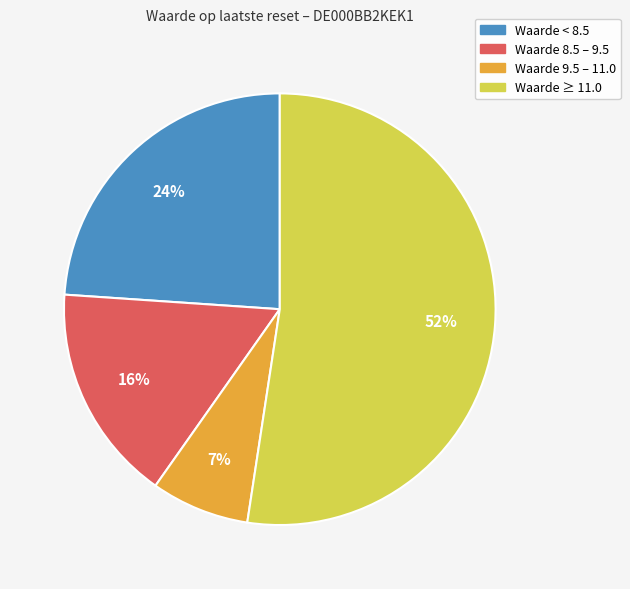

Does any single category account for the majority?

Yes